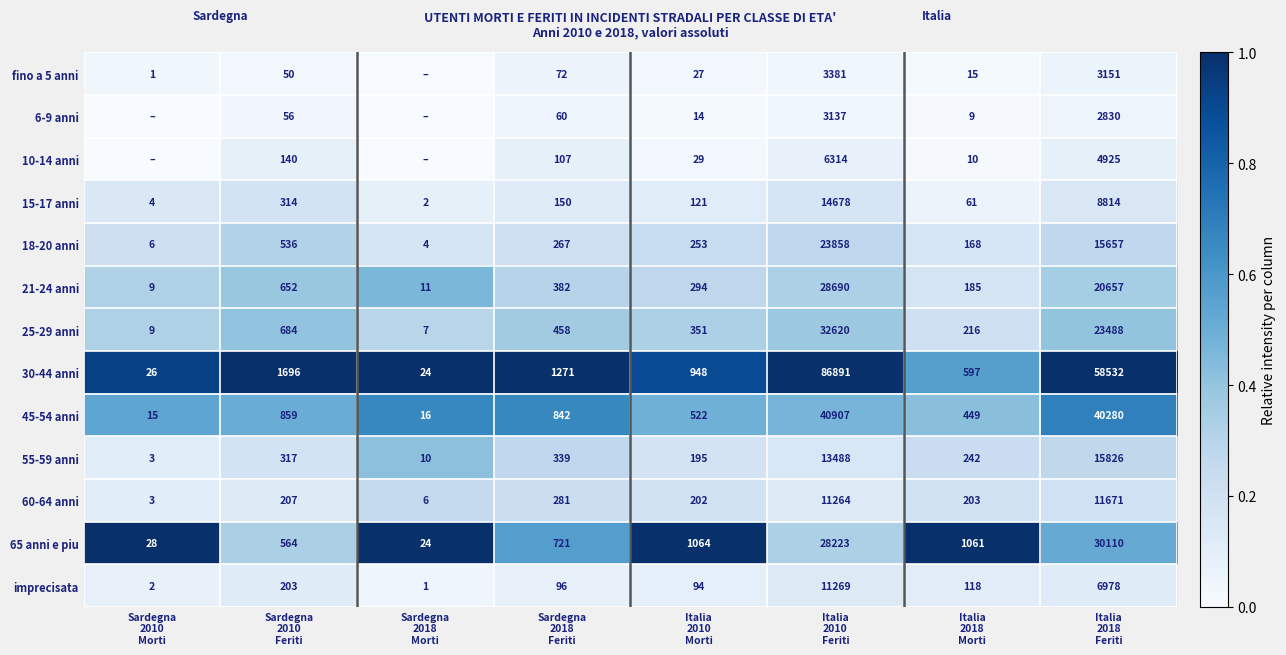

What is the difference between the maximum and second lowest values in the 55-59 anni series?

15816